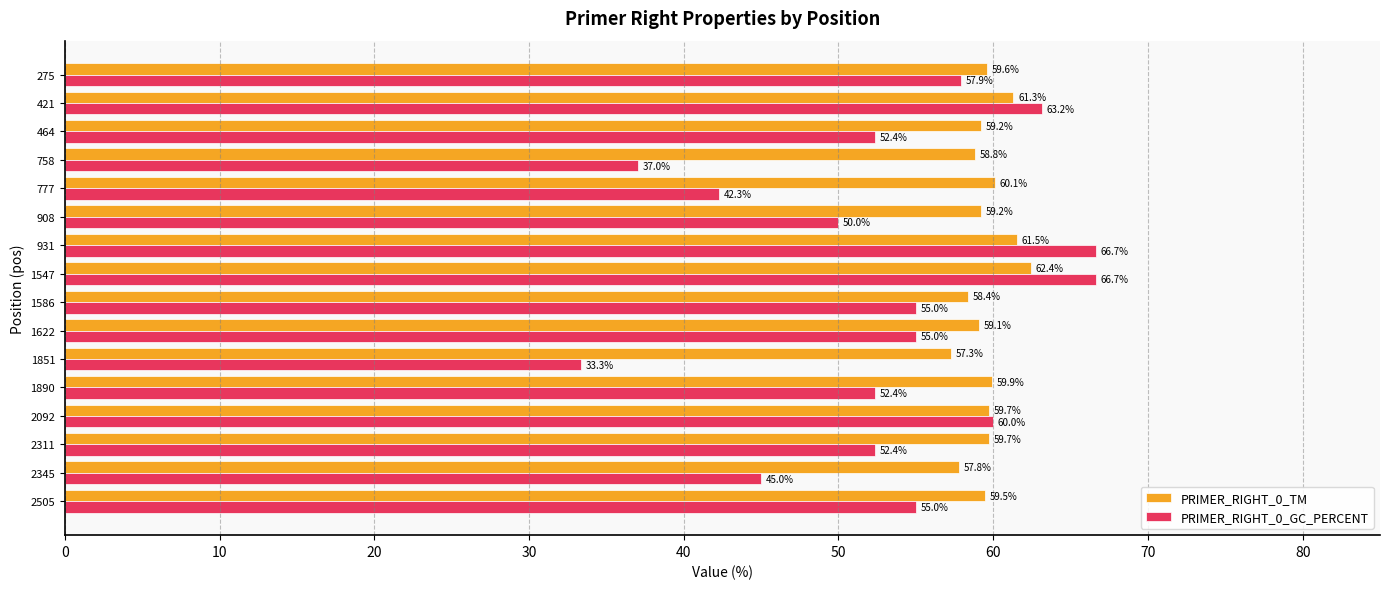

Rank the series at 908 from lowest to highest value.

PRIMER_RIGHT_0_GC_PERCENT, PRIMER_RIGHT_0_TM